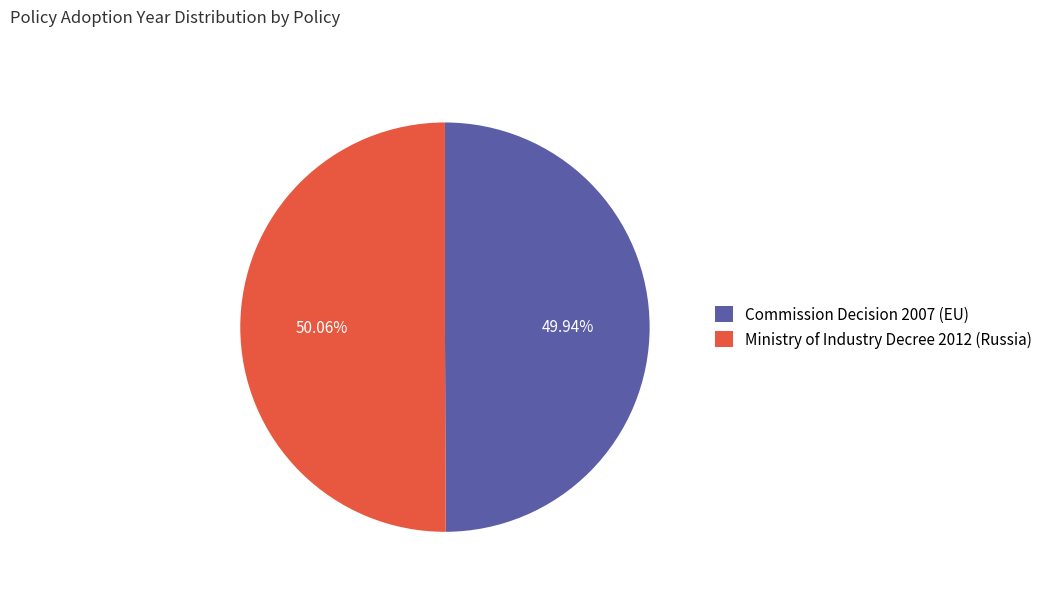

How many segments does this pie chart have?

2